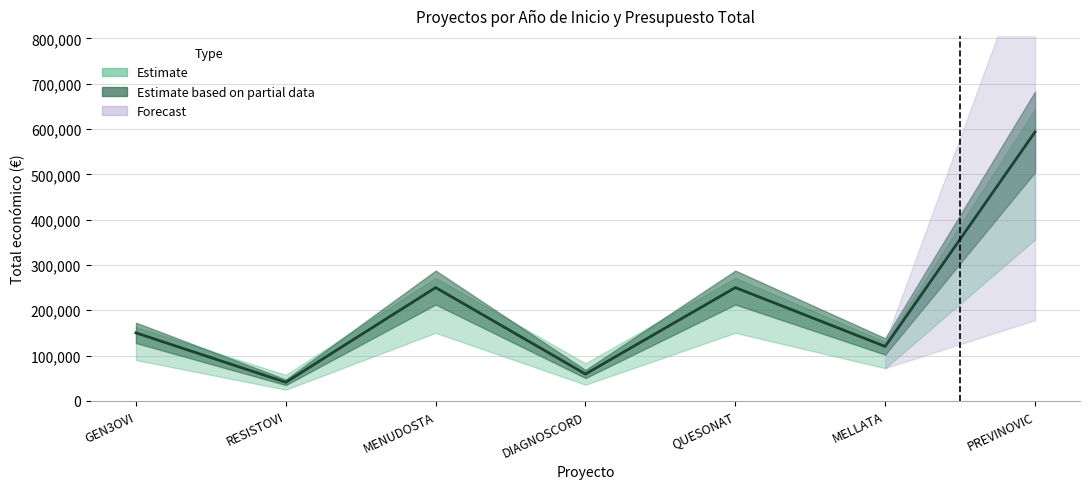

What is the ratio of the value at DIAGNOSCORD to the value at MELLATA?

0.5